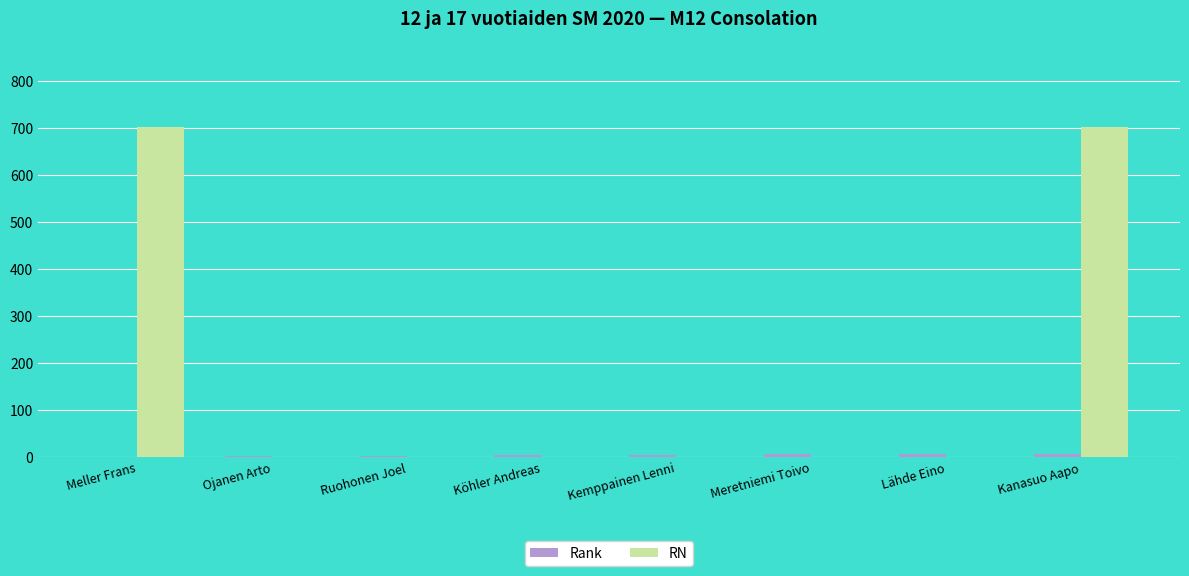

What is the greatest value displayed?

703